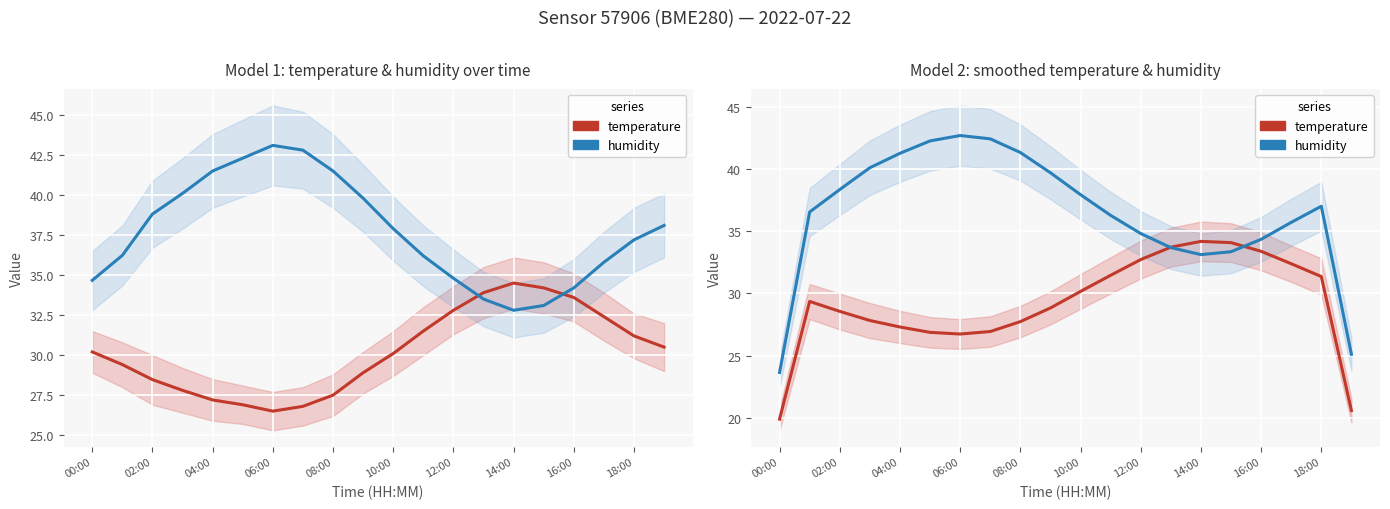

Does the chart display data point markers on the line(s)?

No